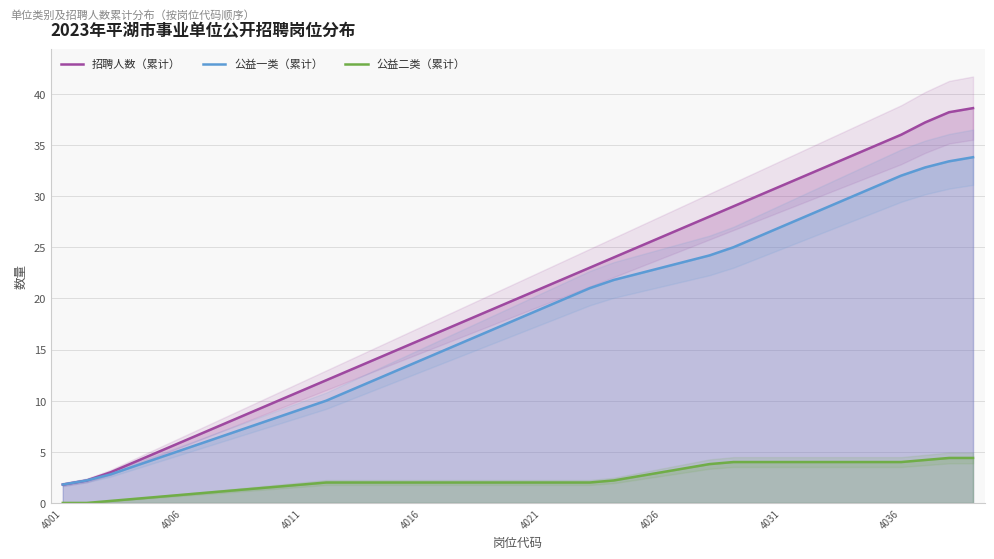

Which category has the lowest value in the 公益一类（累计） series?

4001